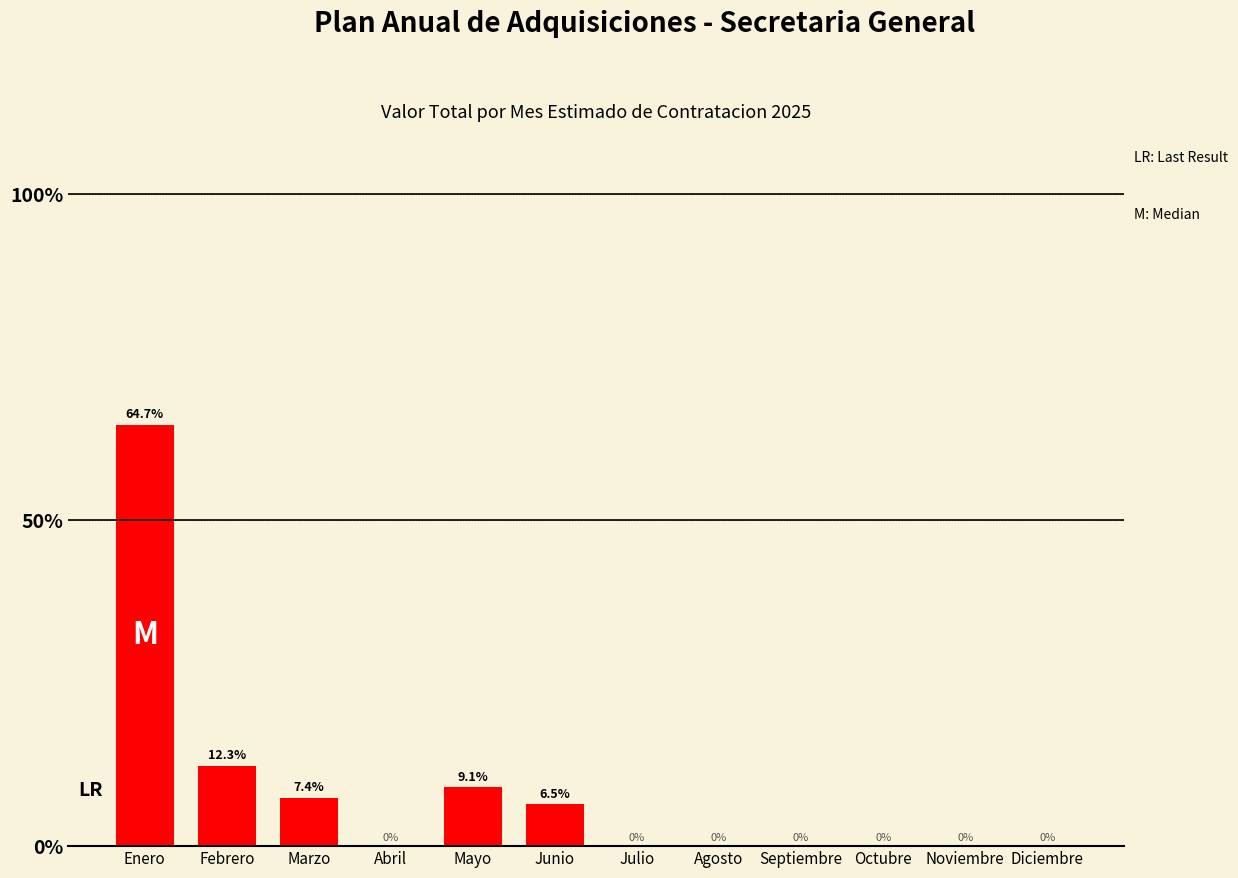

Which has a higher value, Marzo or Febrero?

Febrero